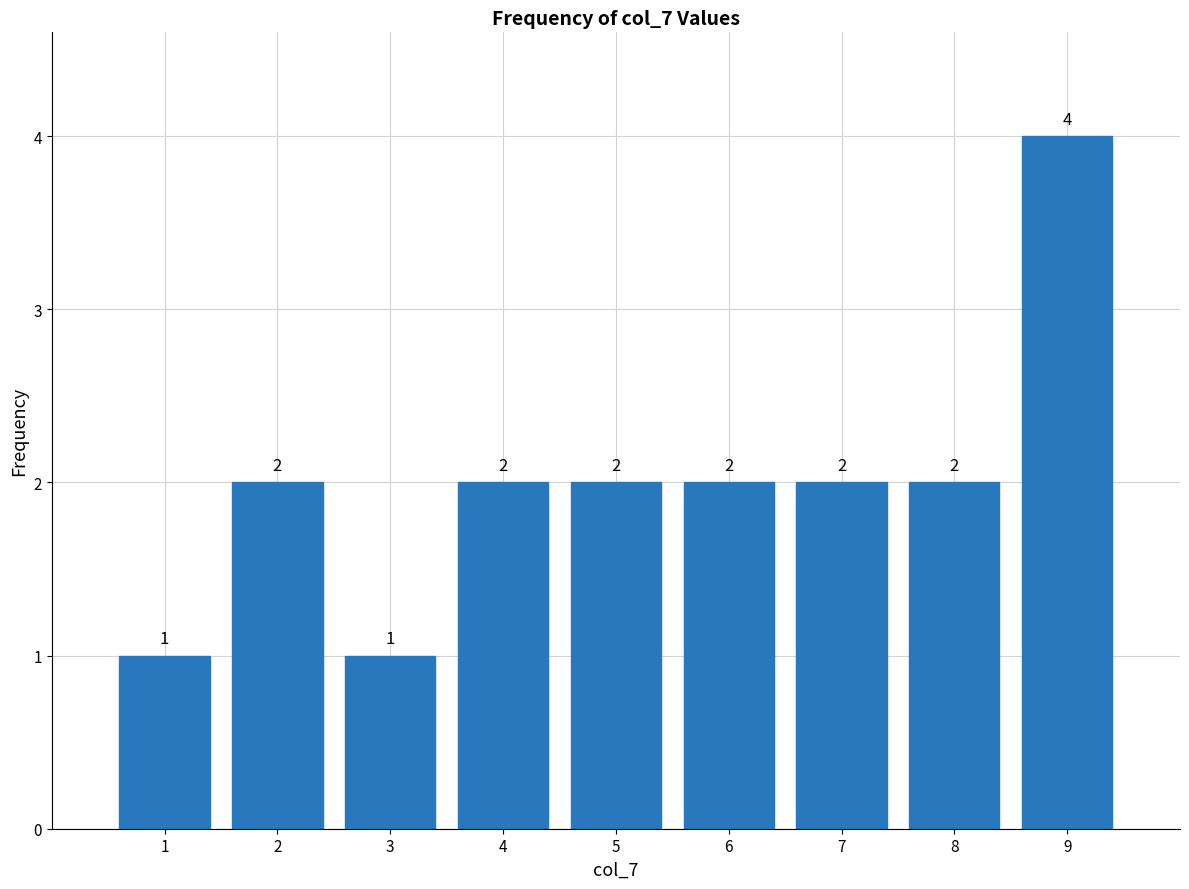

Reading right to left, transcribe all the data shown in this chart.

9=4	8=2	7=2	6=2	5=2	4=2	3=1	2=2	1=1